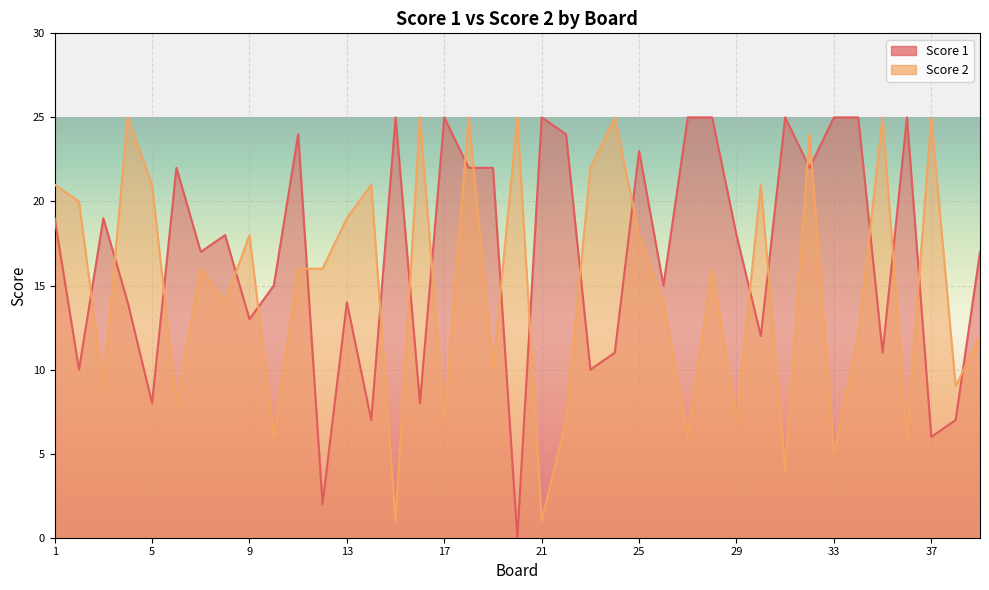

Rank the series at 30 from highest to lowest value.

Score 2, Score 1